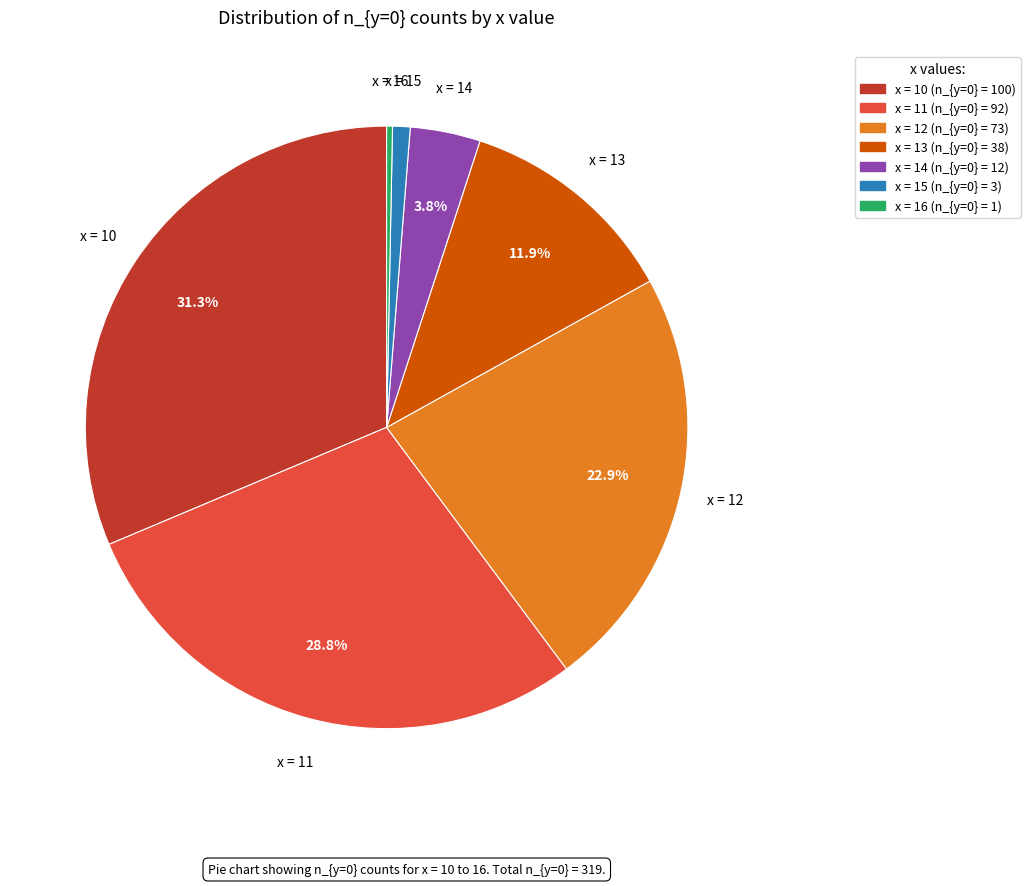

Is there a majority slice in this chart?

No